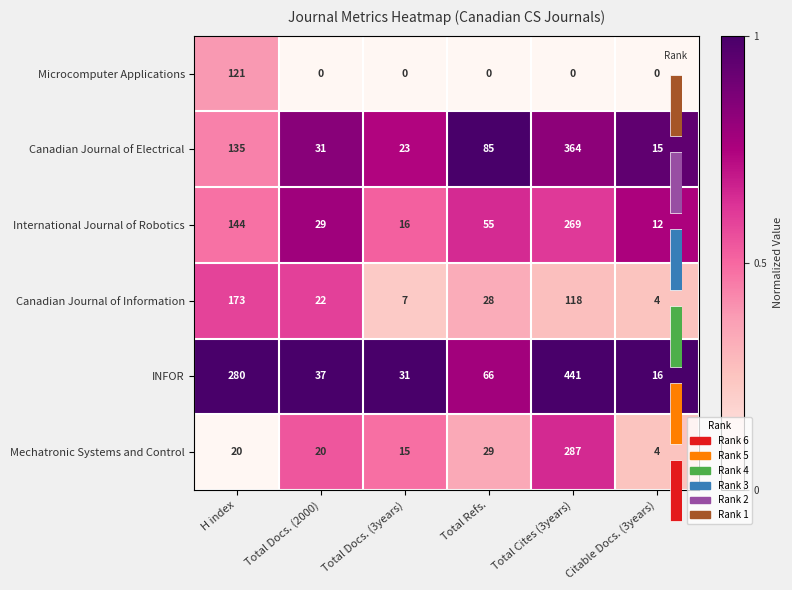

The INFOR series shows 1.0 at Total Docs. (3years). True or false?

True